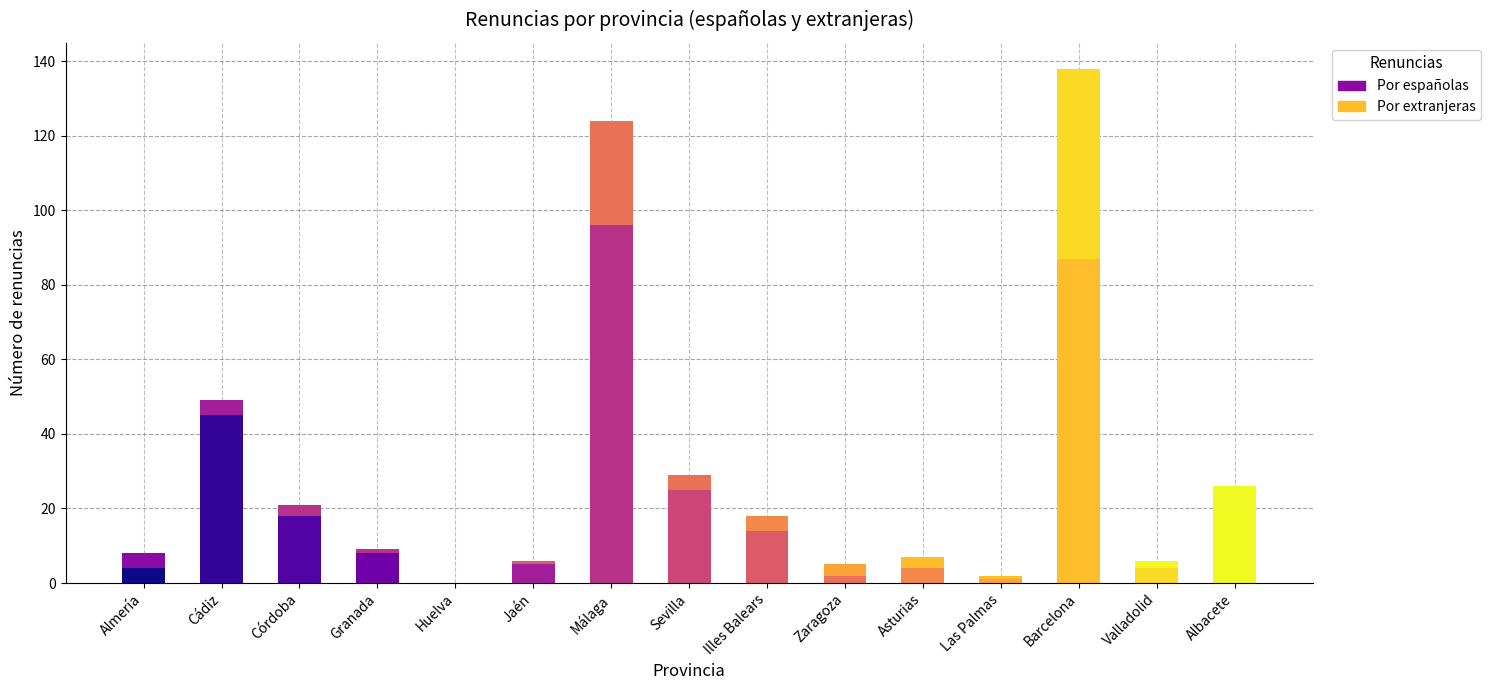

The Por extranjeras series shows 3 at Valladolid. True or false?

False